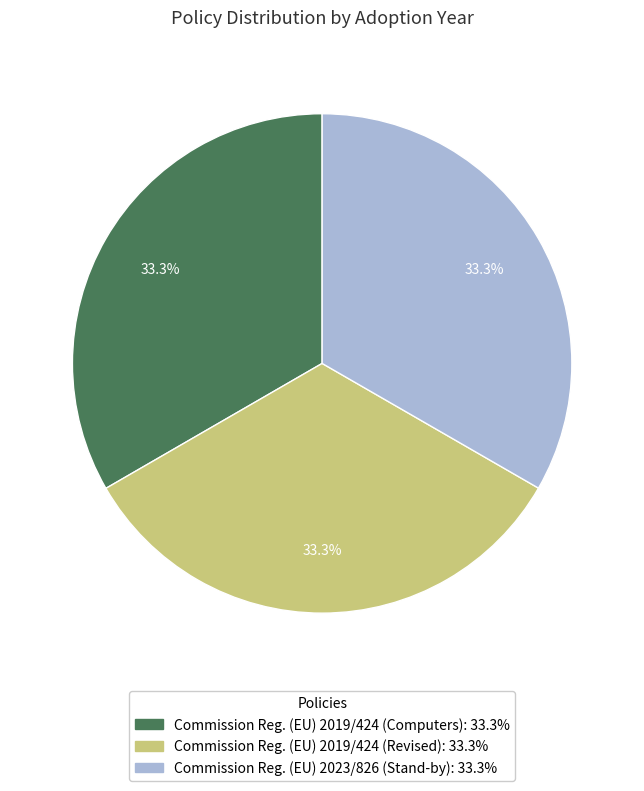

Is there any slice that represents more than half of the pie?

No